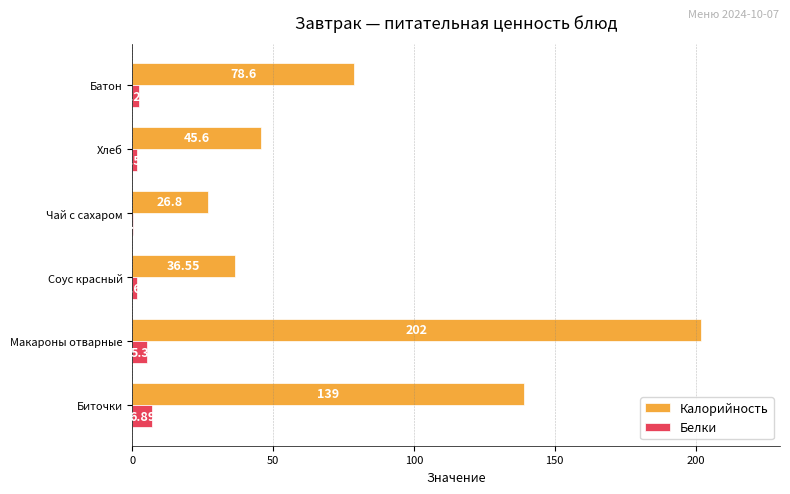

What is the average value of the Белки series?

3.0